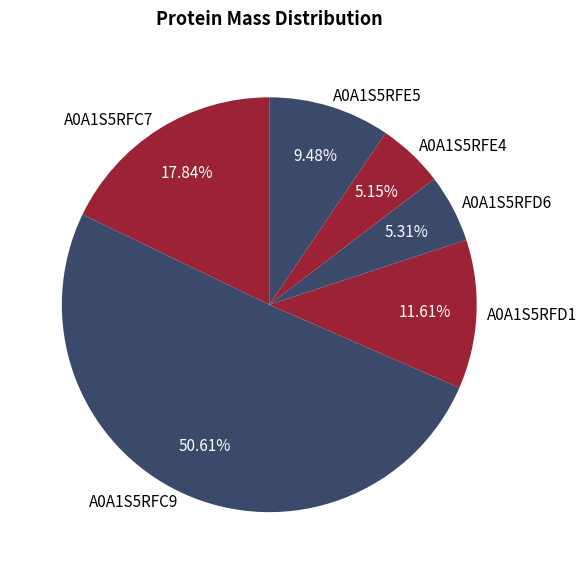

What percentage is NOT represented by A0A1S5RFC9?

49.4%